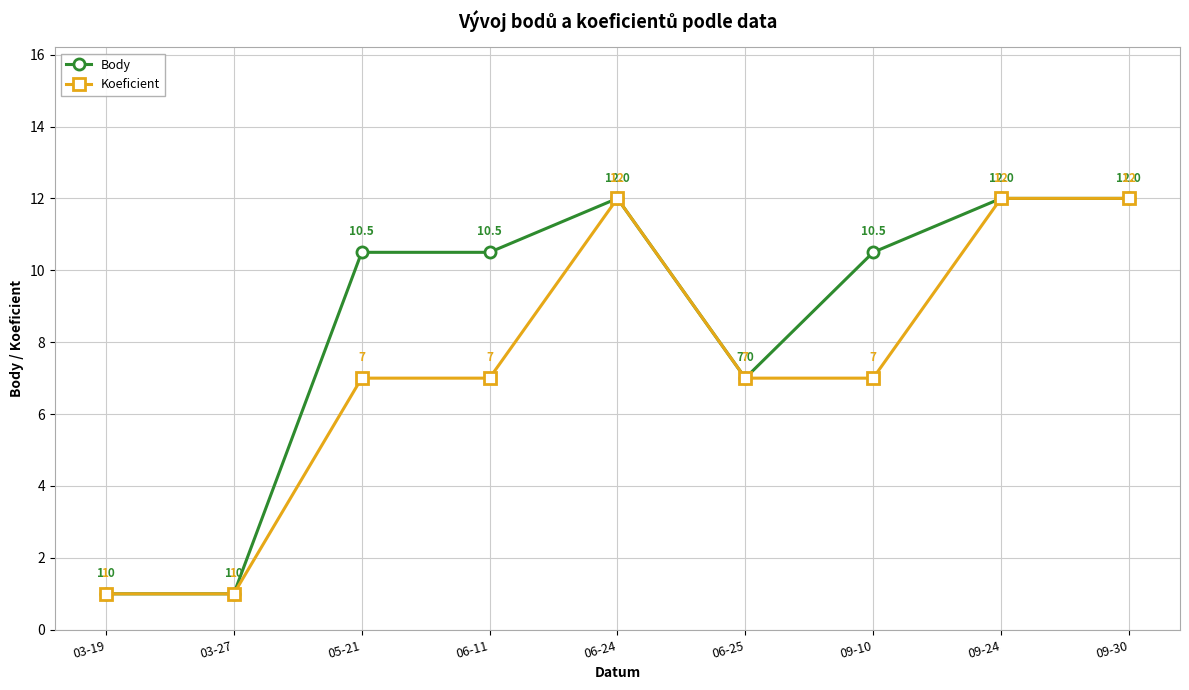

Which series has the largest total across all categories?

Body